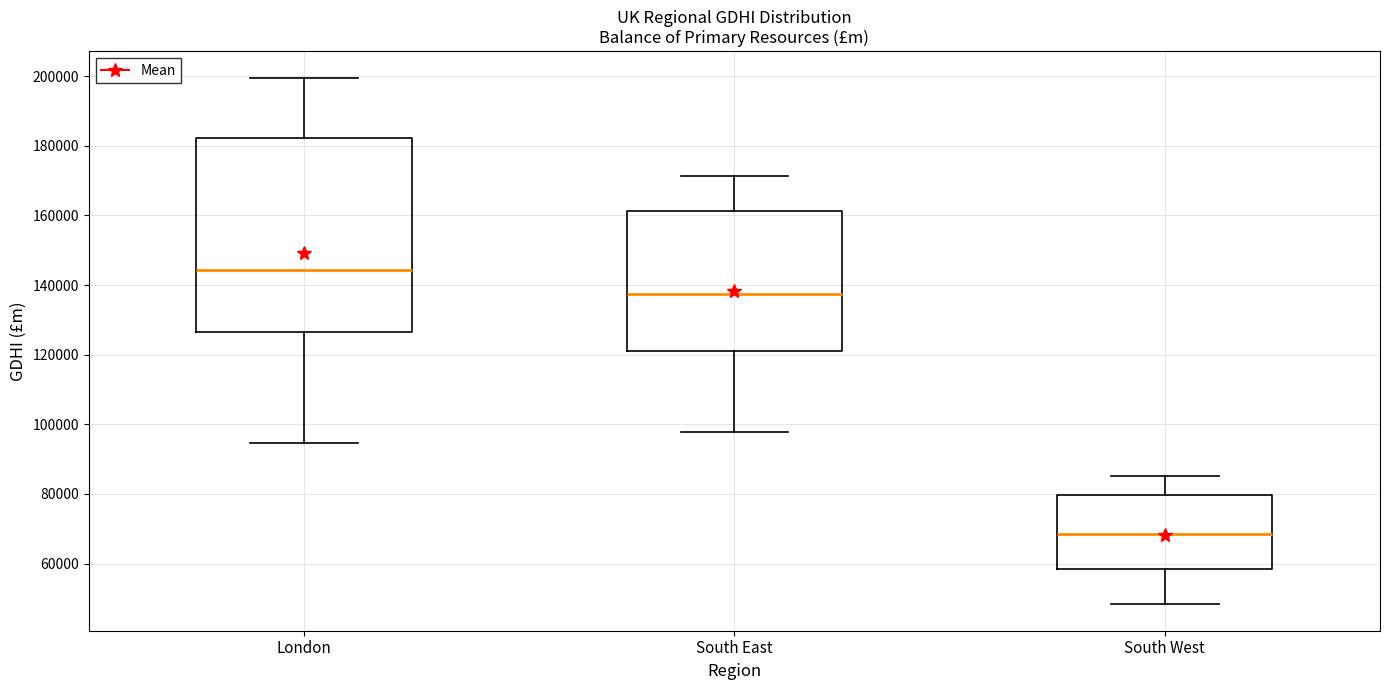

Where is the upper edge of the box for South West on the y-axis? The values are not printed on the chart, so give them approximately, as read against the axis.

80000